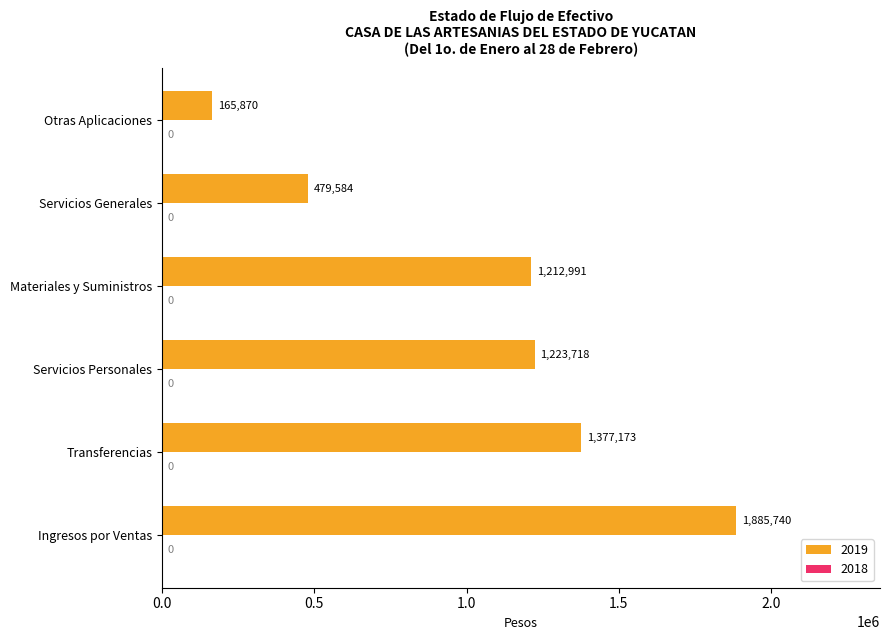

The chart shows a value of 165870.2 at Otras Aplicaciones. True or false?

True